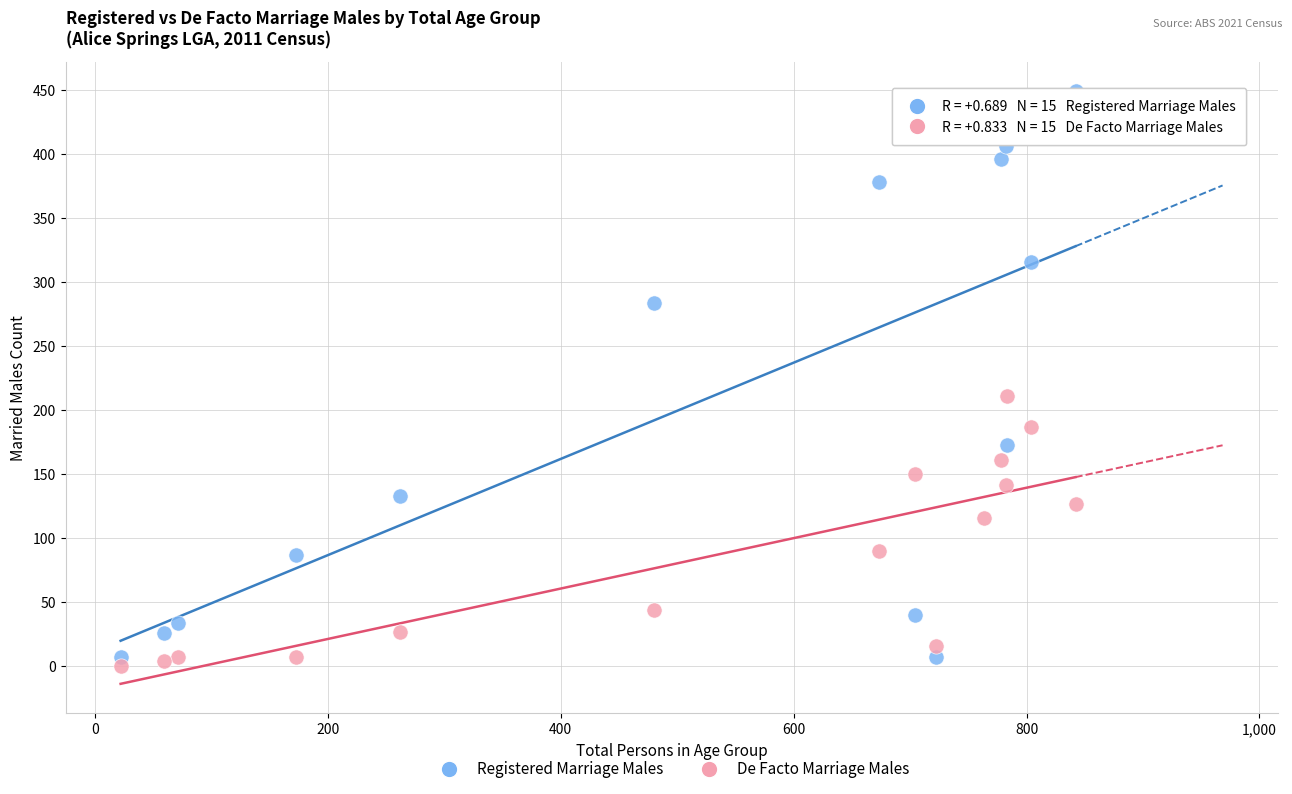

Across all series, what Y value is closest to 224?

211